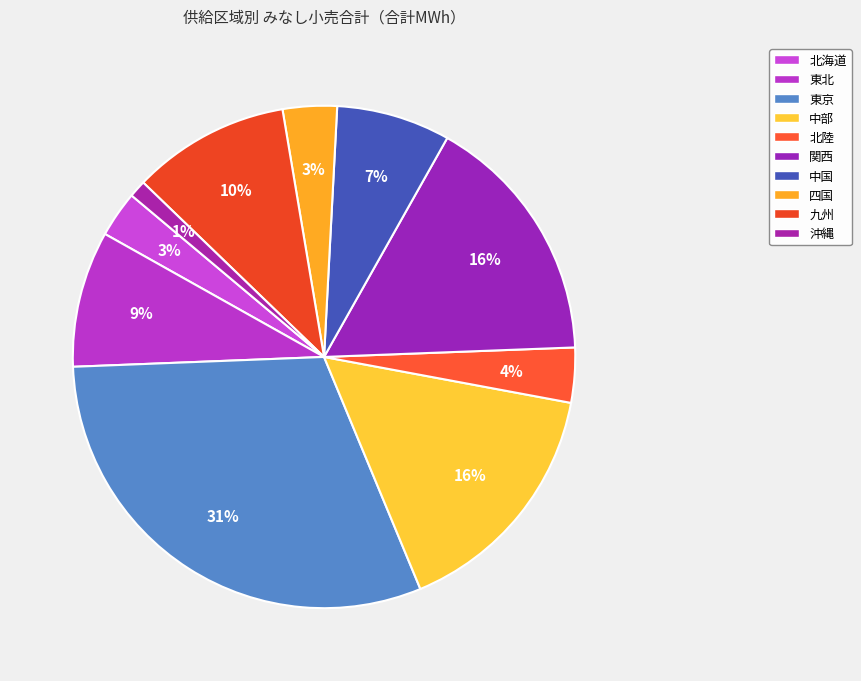

What percentage is the 中国 slice, to the nearest percent?

7%